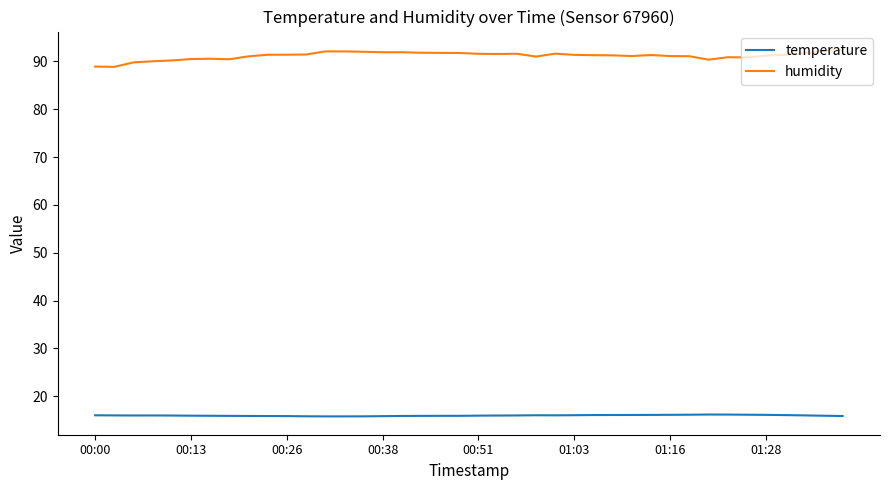

How many lines are shown in the chart?

2